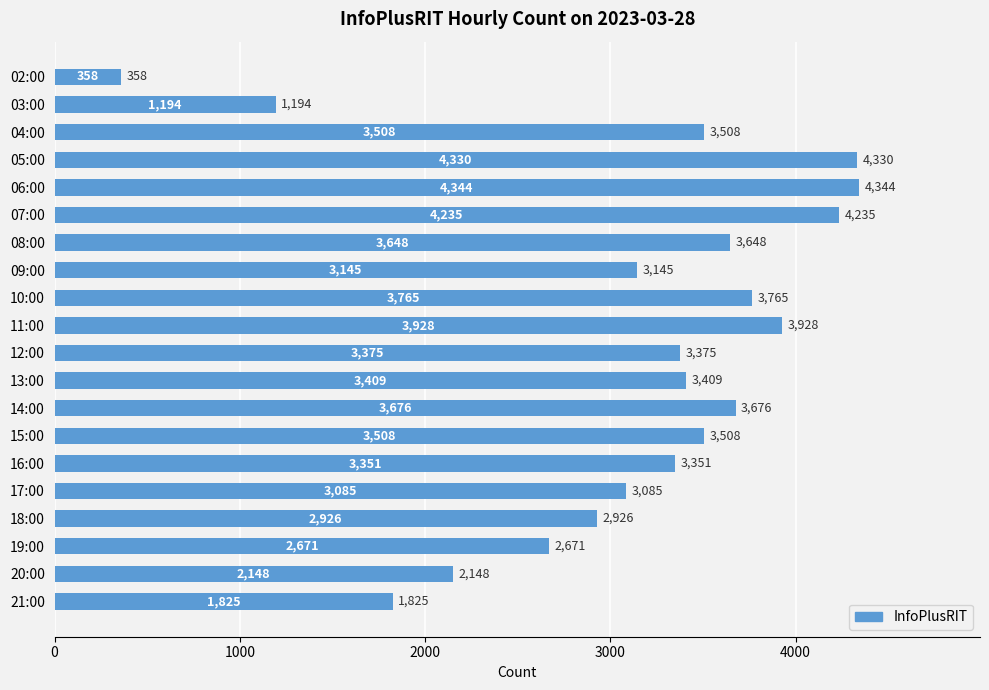

Reading top to bottom, list all the values displayed in this chart.

358	1194	3508	4330	4344	4235	3648	3145	3765	3928	3375	3409	3676	3508	3351	3085	2926	2671	2148	1825